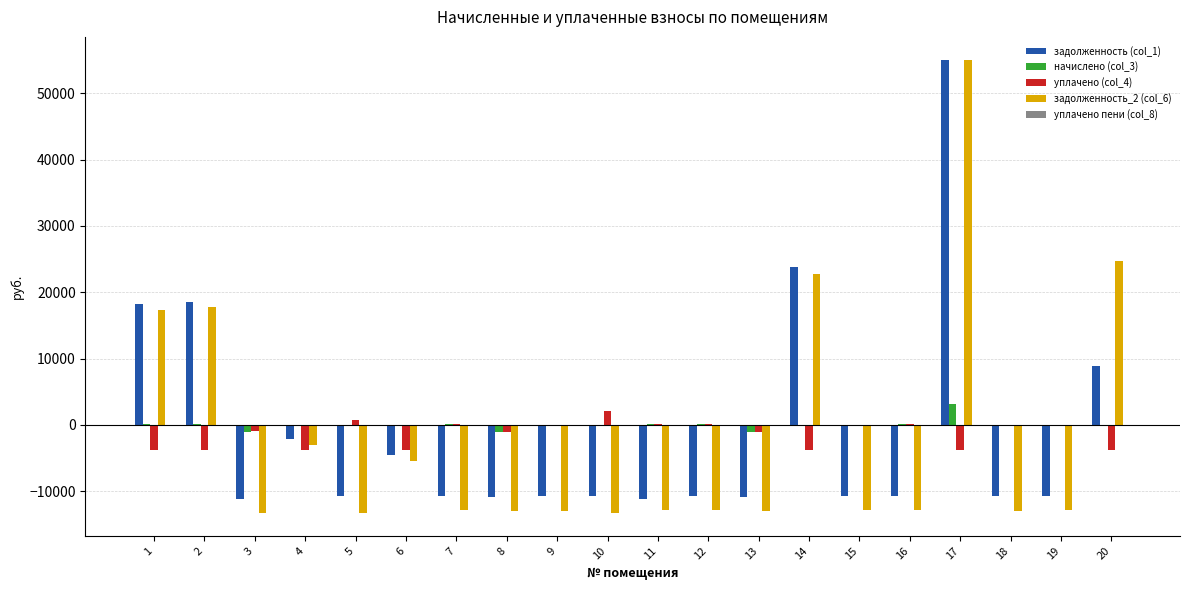

Is the value of уплачено (col_4) at 20 greater than the value of задолженность (col_1) at 20?

No